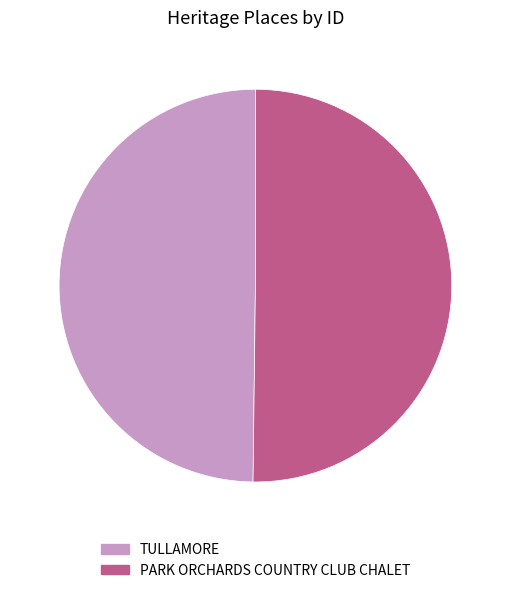

True or false: PARK ORCHARDS COUNTRY CLUB CHALET accounts for 41% of the total.

False